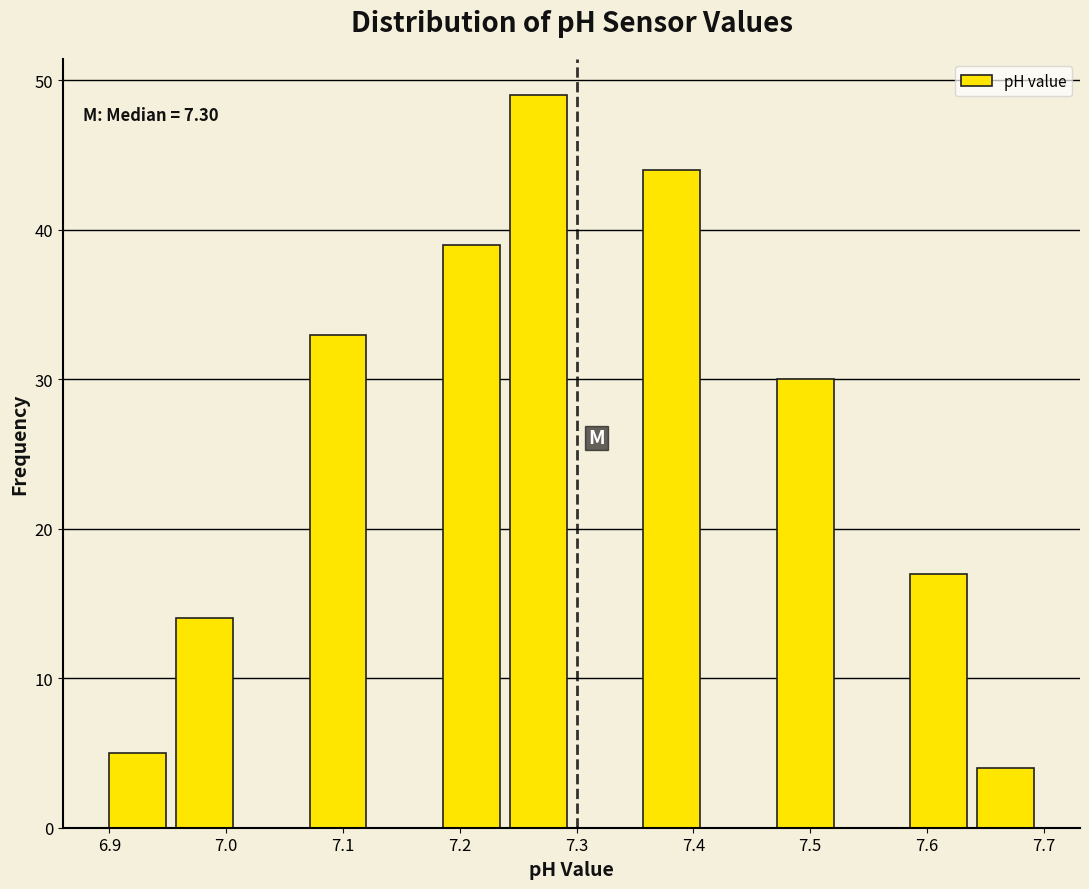

Over which range of the x-axis is the bar tallest?

7.24 to 7.30